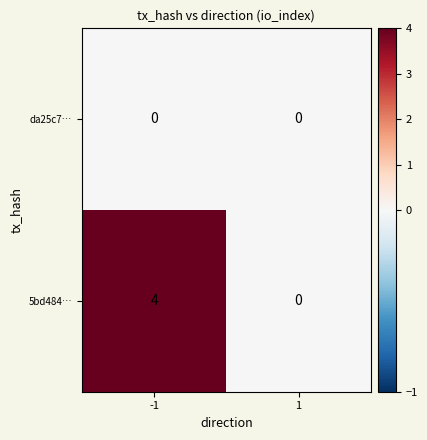

Which series changed the most between -1 and 1?

5bd484…